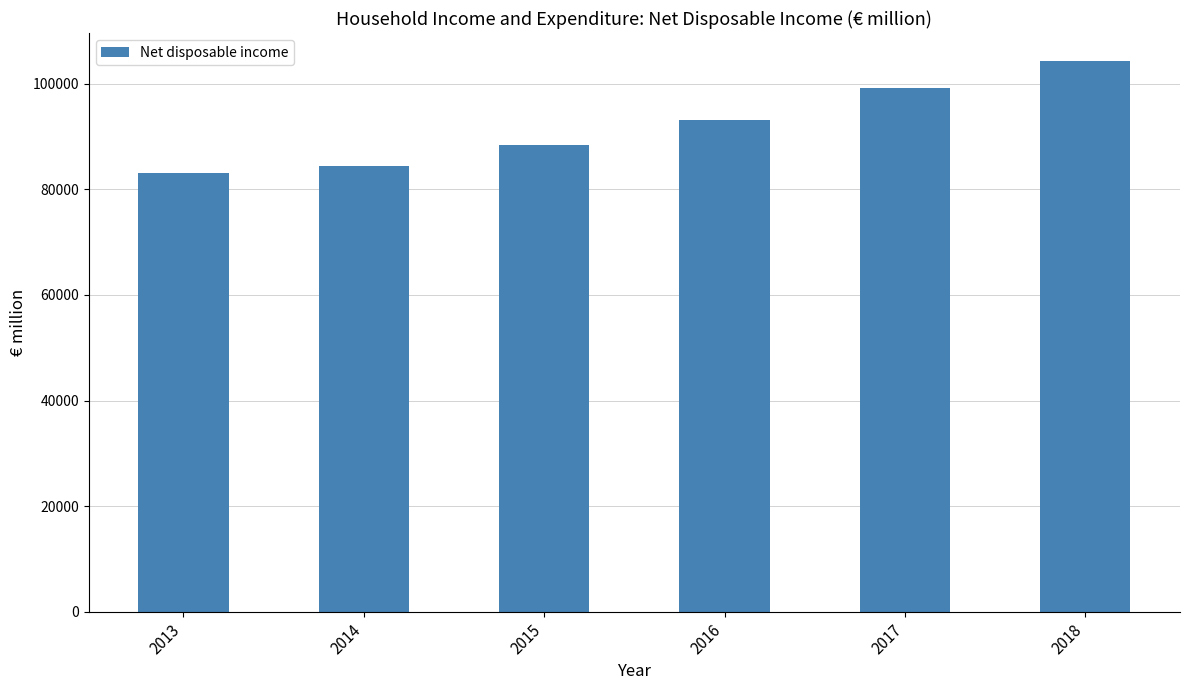

Reading left to right, transcribe all the data shown in this chart.

83073.2	84402.6	88317.8	93179.5	99270.5	104401.7